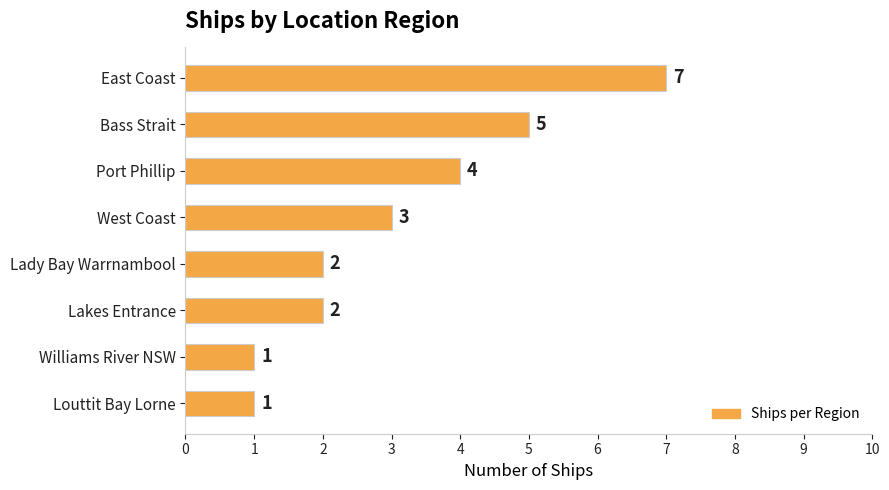

Reading top to bottom, transcribe all the data shown in this chart.

7	5	4	3	2	2	1	1